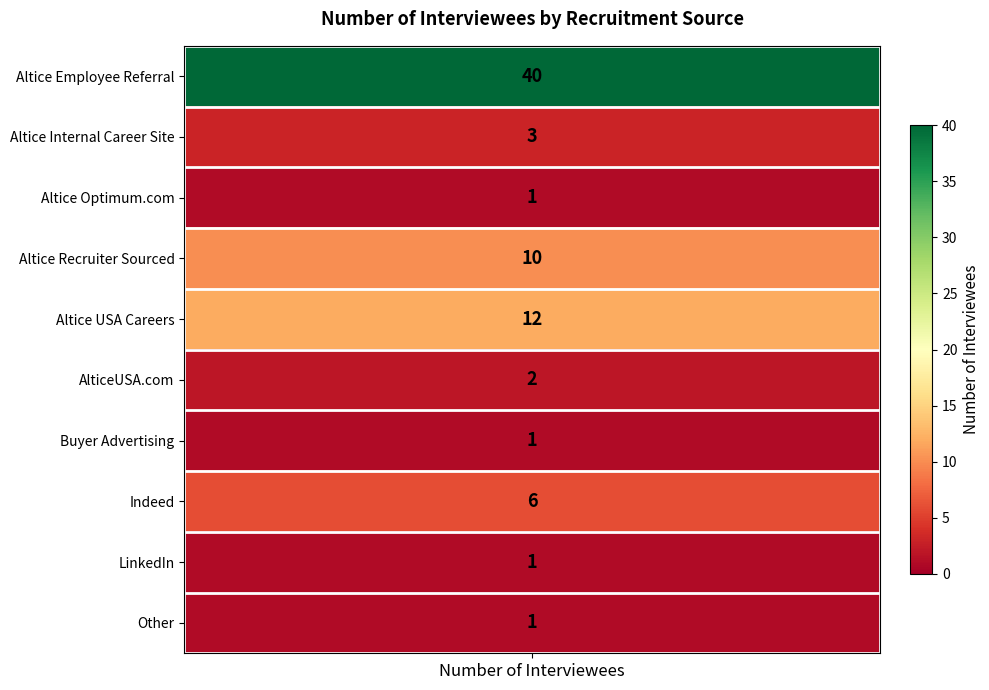

Rank the categories by value from highest to lowest.

Altice Employee Referral, Altice USA Careers, Altice Recruiter Sourced, Indeed, Altice Internal Career Site, AlticeUSA.com, Altice Optimum.com, Buyer Advertising, LinkedIn, Other